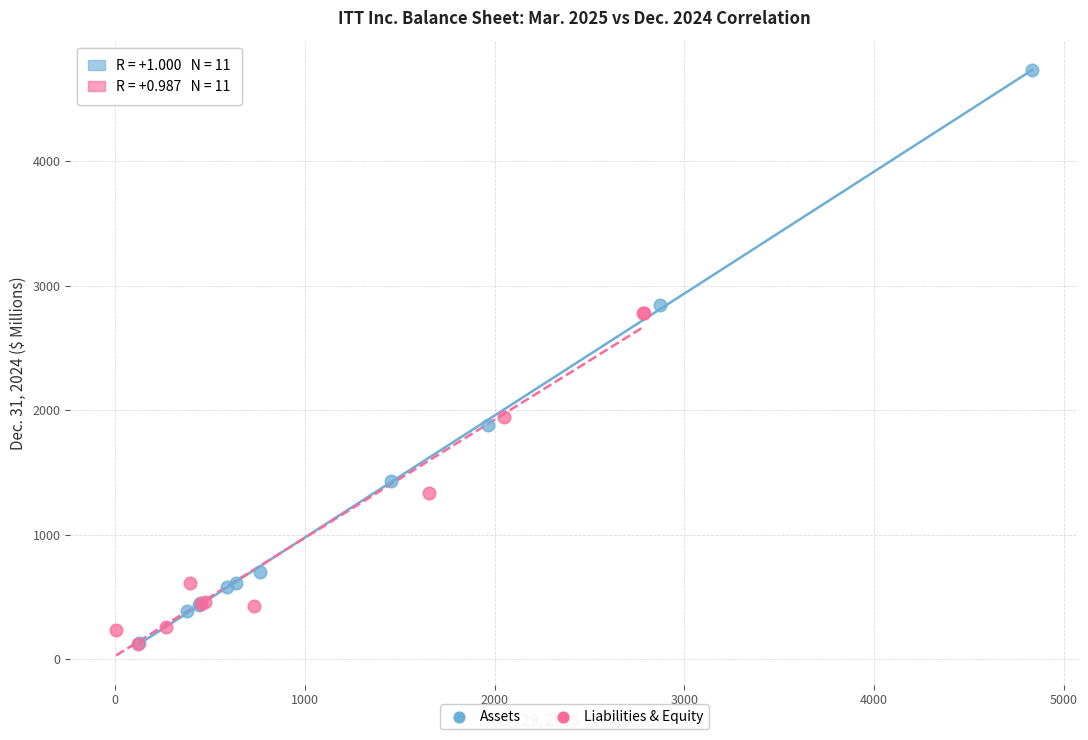

What are all the series names shown in the legend?

Assets, Liabilities & Equity